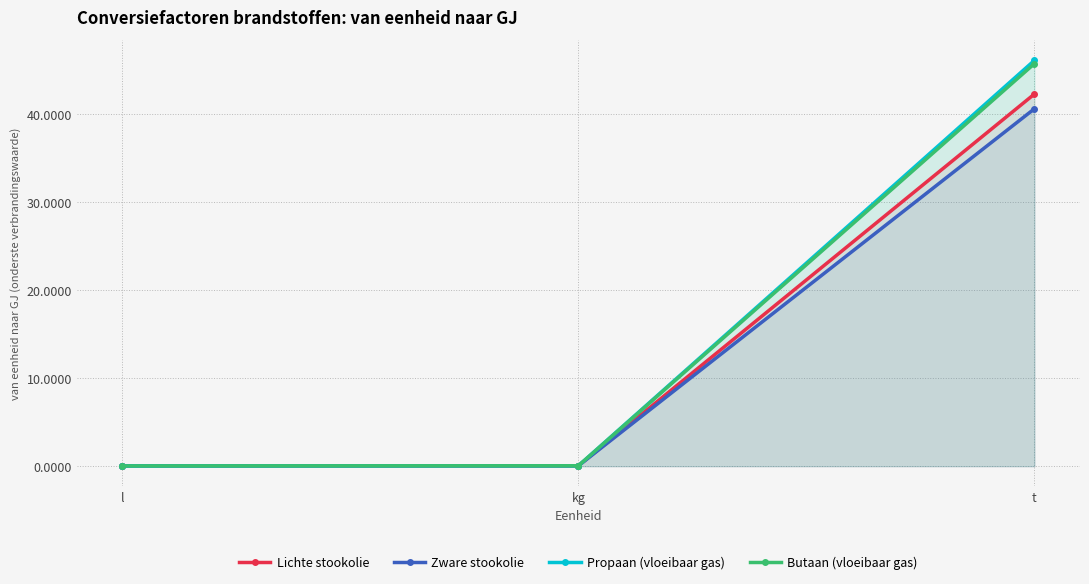

Reading left to right, what are all the values shown in this chart?

Lichte stookolie: l=0.0	kg=0.0	t=42.3
Zware stookolie: l=0.0	kg=0.0	t=40.6
Propaan (vloeibaar gas): l=0.0	kg=0.0	t=46.1
Butaan (vloeibaar gas): l=0.0	kg=0.0	t=45.7